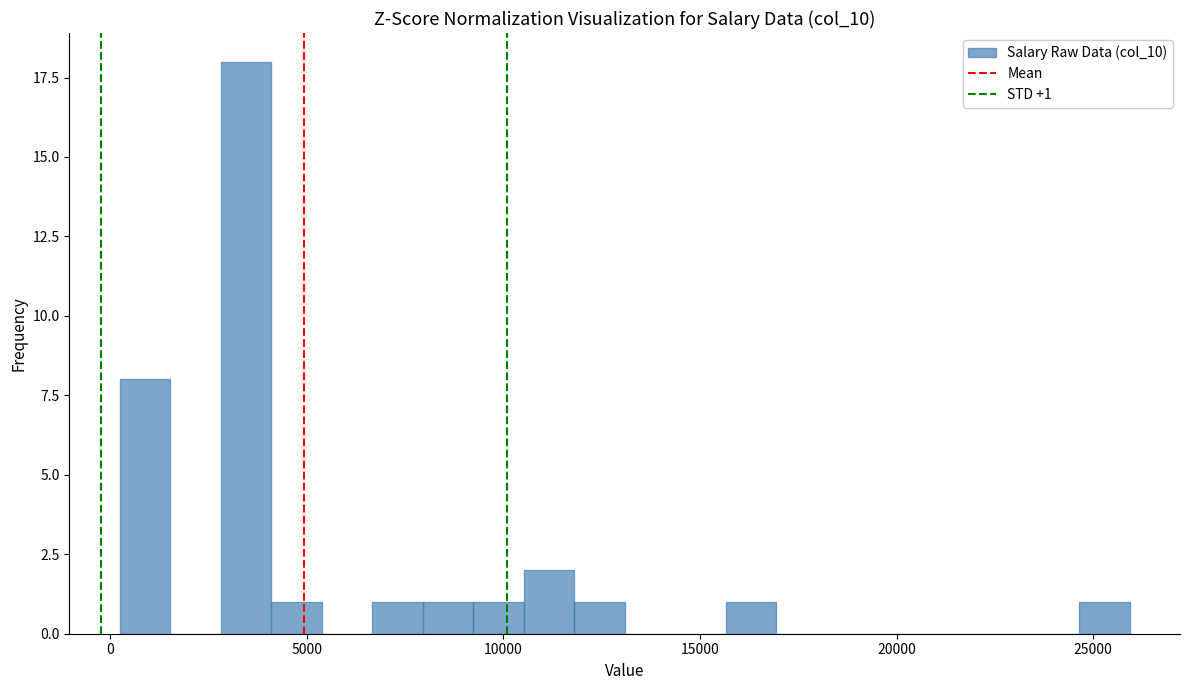

Read against the x-axis, roughly where is the centre of the tallest bar?

3500